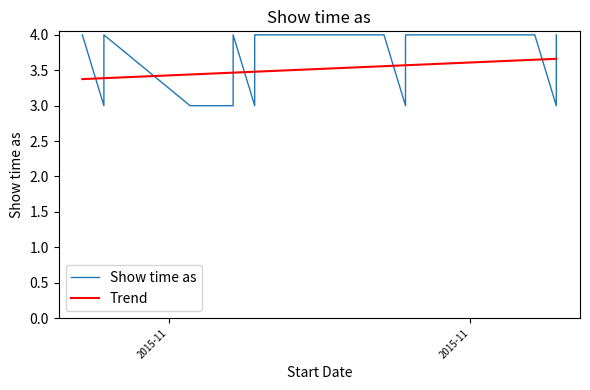

True or false: the data has more than 0 interior local peaks.

True